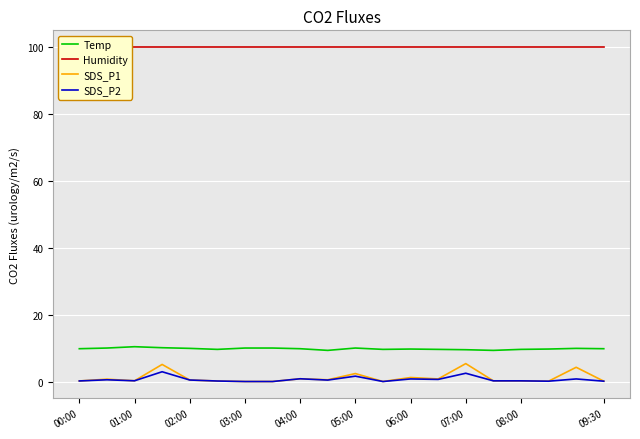

The SDS_P1 series shows 2.4 at 05:00. True or false?

True